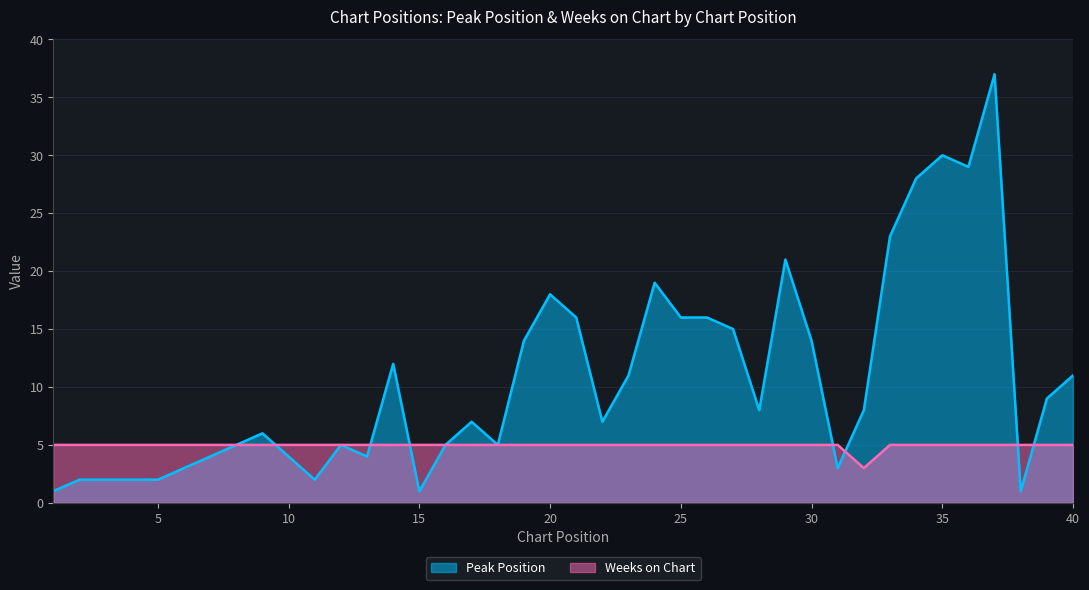

What is the value of the Peak Position point at the 12th from the left?

5